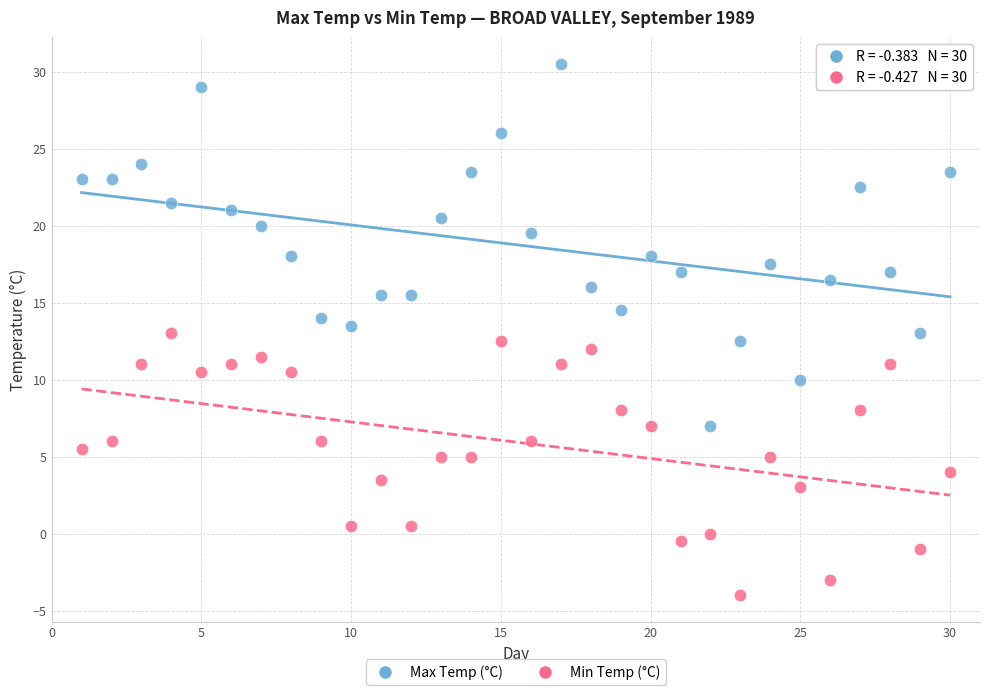

Which series has the widest spread of Y values?

Max Temp (°C)